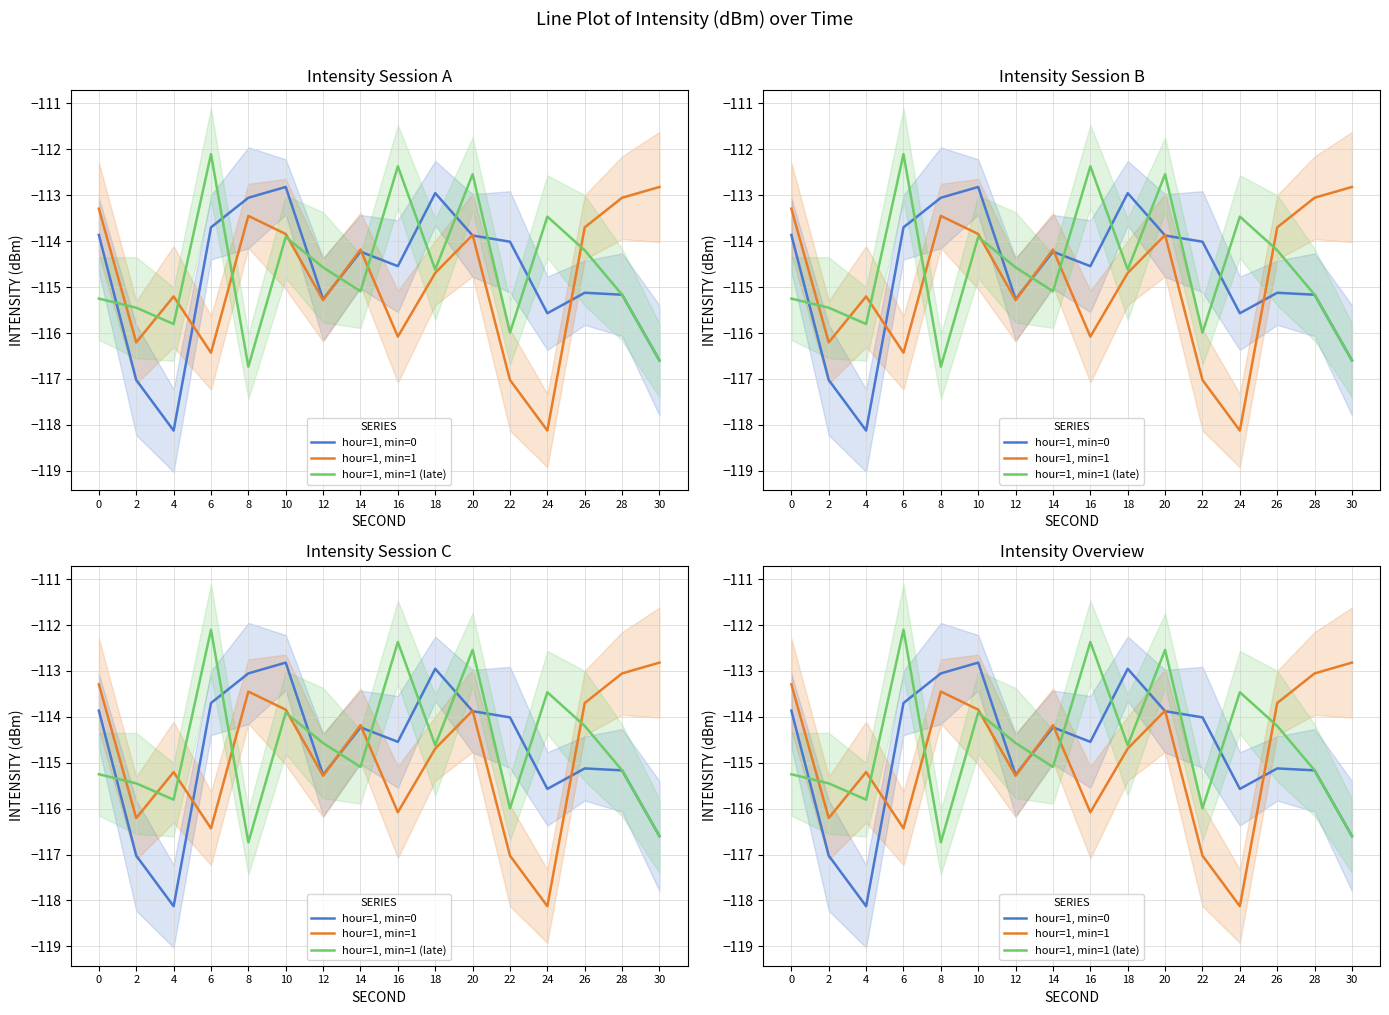

The value of hour=1, min=1 (late) at 20 is -112.5. True or false?

True